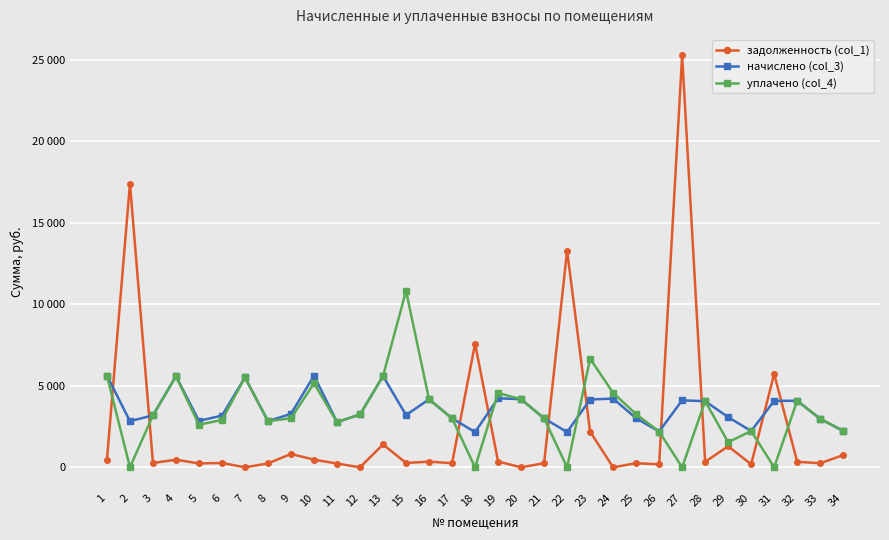

Which series has the widest spread of values?

задолженность (col_1)